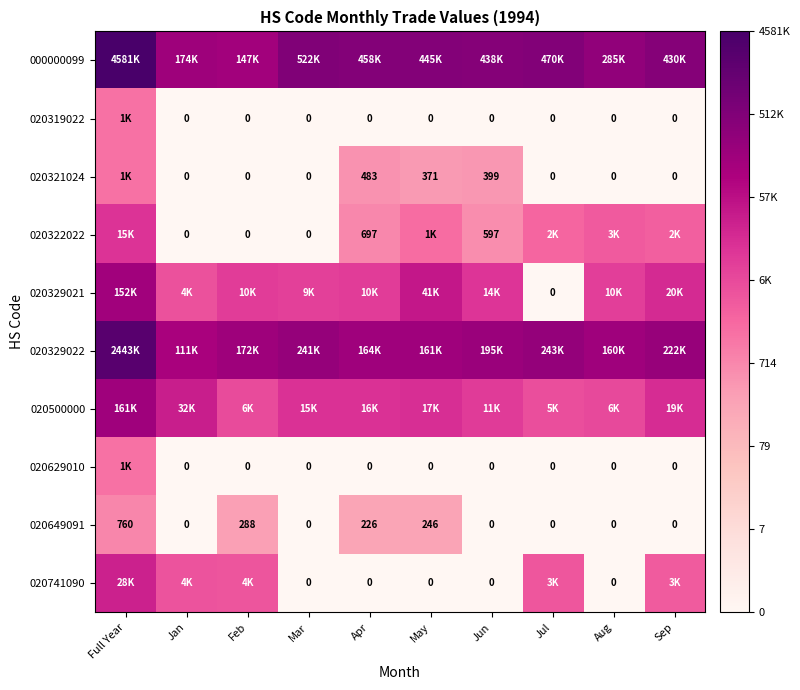

The 020500000 series shows 8.7 at Feb. True or false?

True